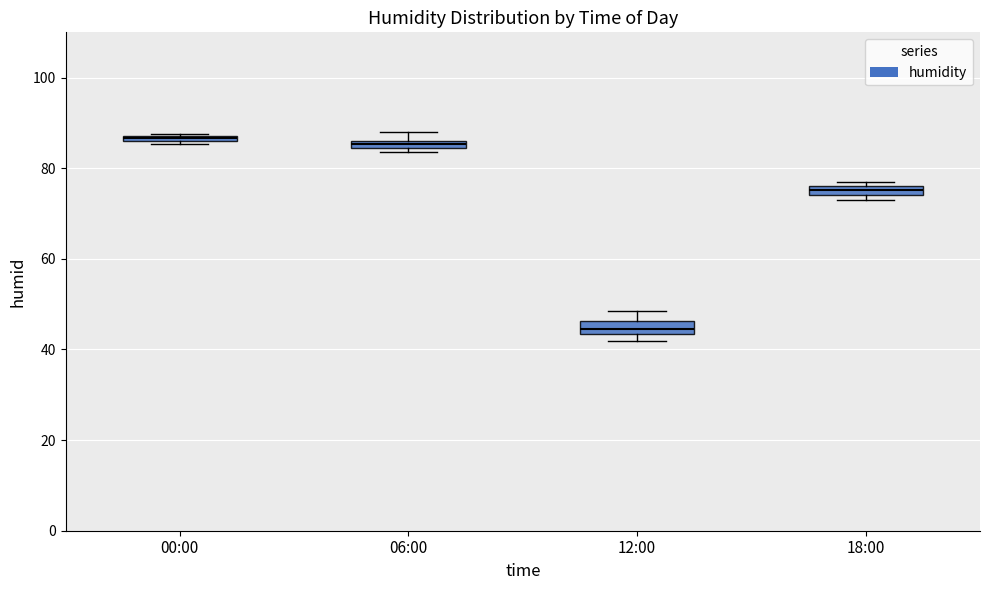

Where is the upper edge of the box for 18:00 on the y-axis? The values are not printed on the chart, so give them approximately, as read against the axis.

76